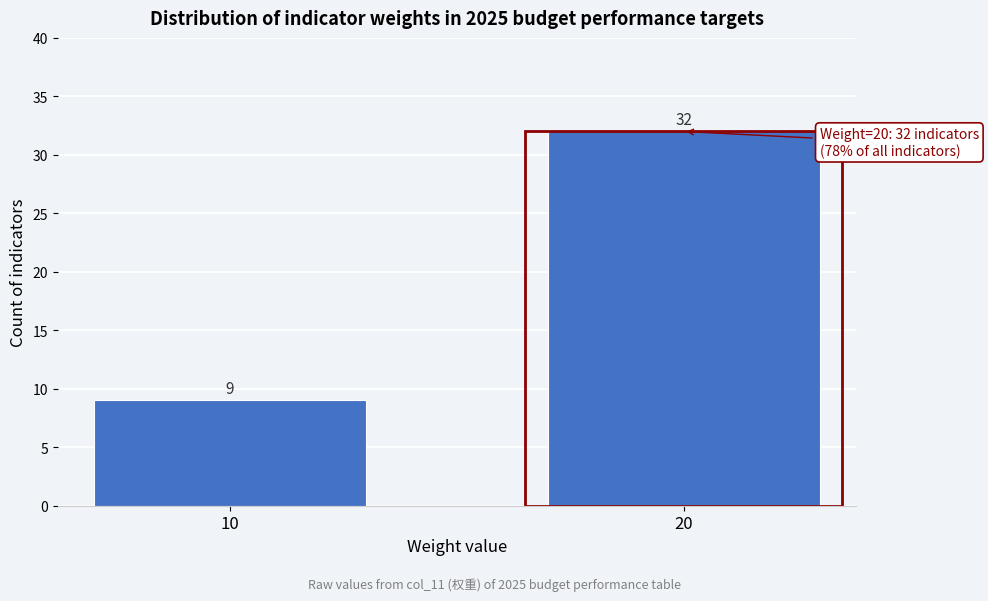

Reading right to left, list all the values displayed in this chart.

20=32	10=9